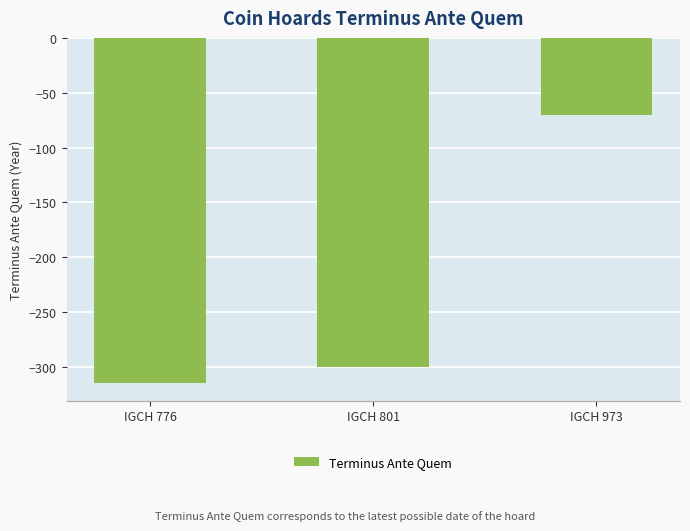

Reading right to left, transcribe all the data shown in this chart.

IGCH 973=-70	IGCH 801=-300	IGCH 776=-315